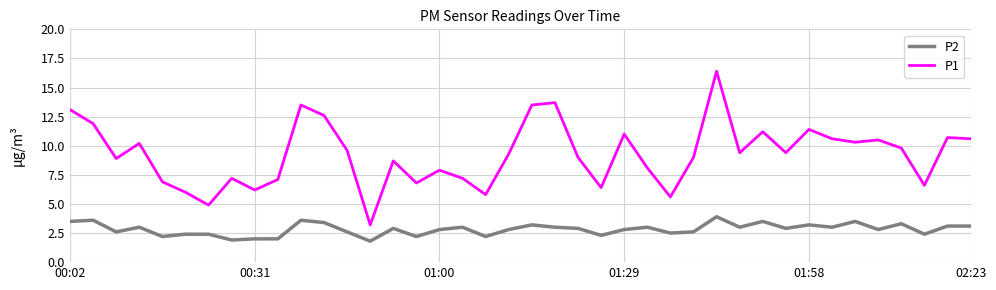

True or false: P2 and P1 intersect in this chart.

False